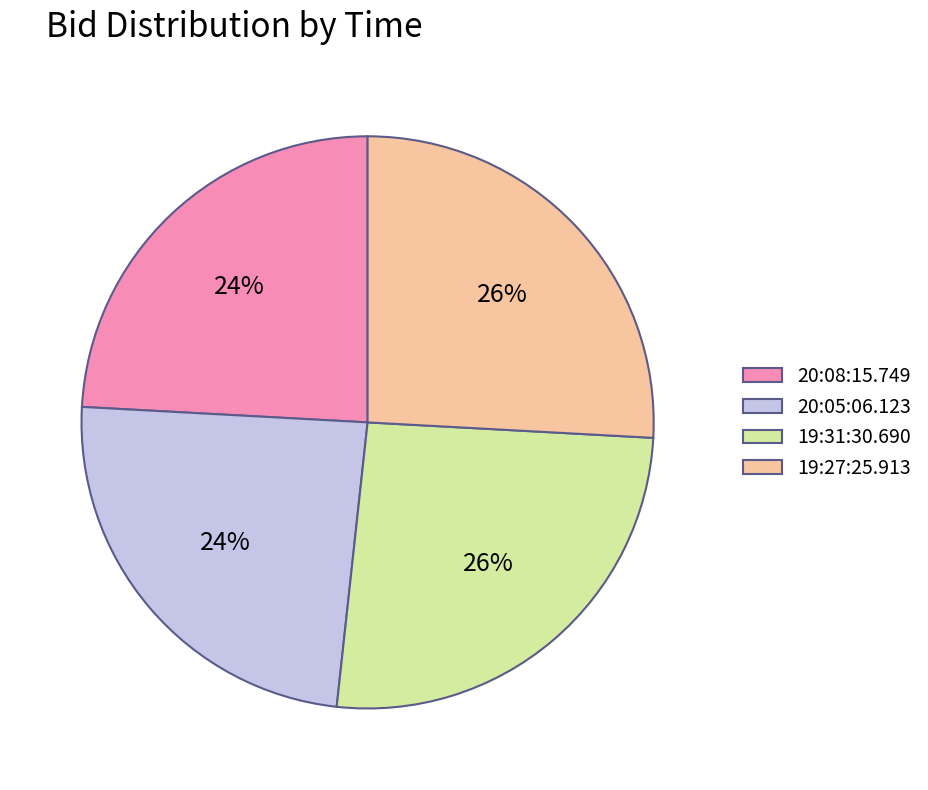

How many segments does this pie chart have?

4